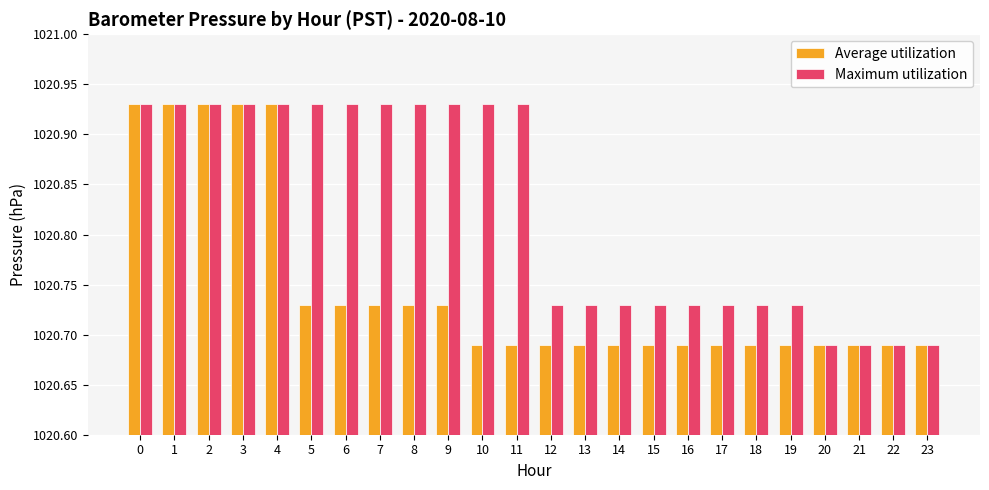

True or false: Maximum utilization has a value of 443.3 at 22.

False